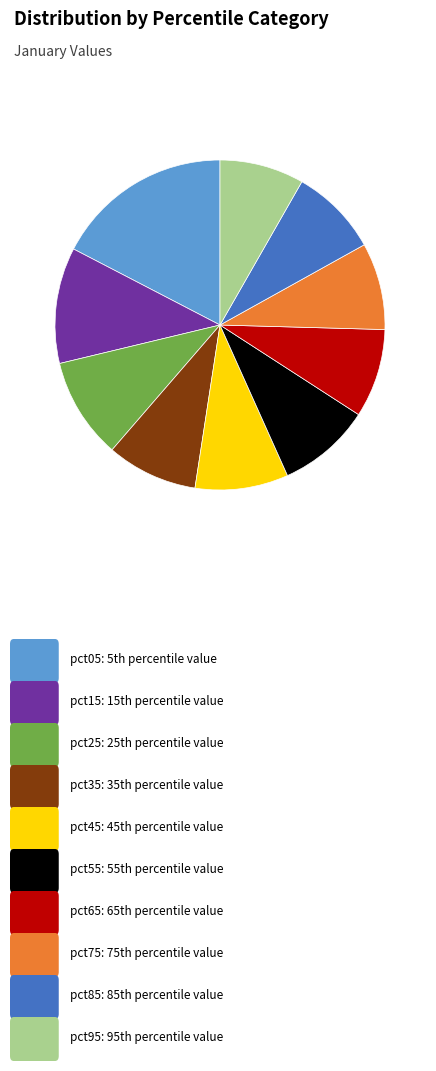

Does any single category account for the majority?

No